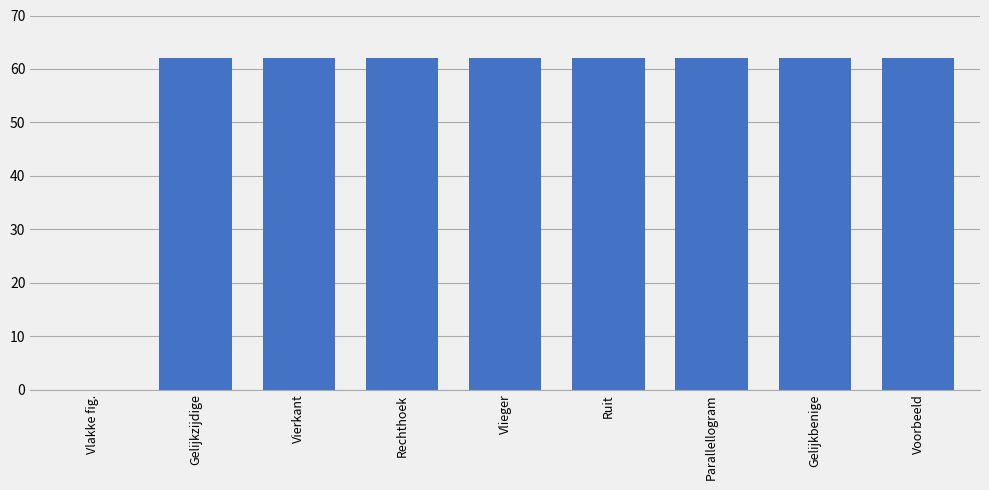

What is the approximate value at Vlieger?

62.0